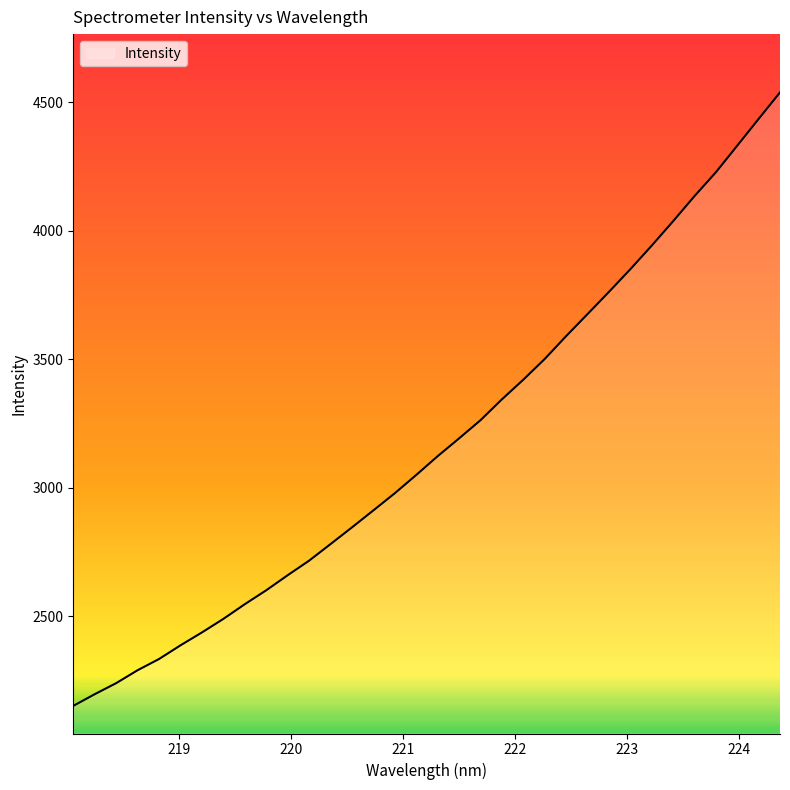

How many distinct data groups are displayed?

1